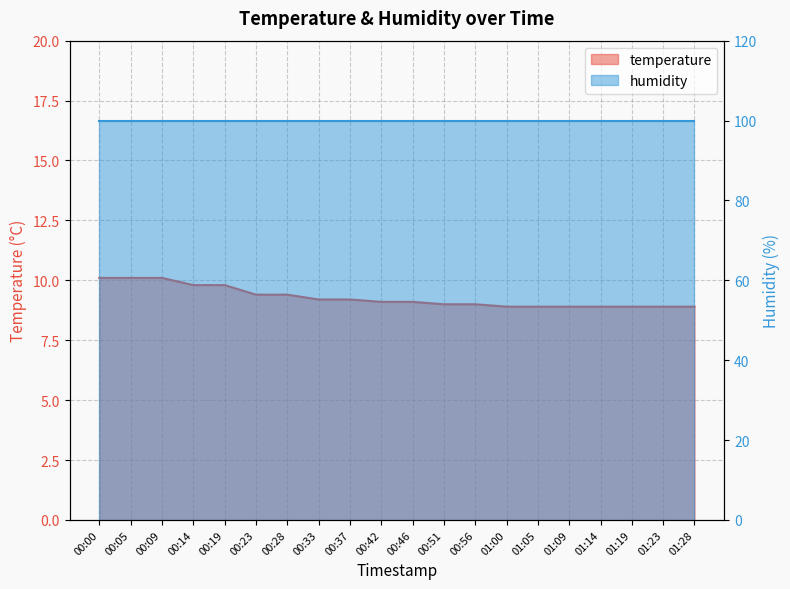

Between 00:46 and 01:14, which is larger?

00:46